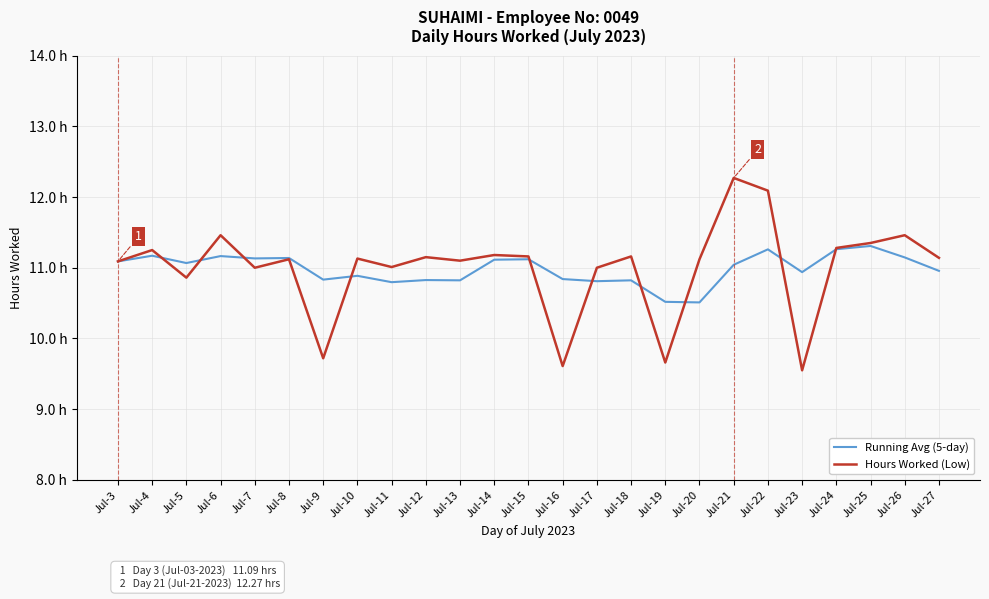

Where does the Running Avg (5-day) series first go above 11?

Jul-3